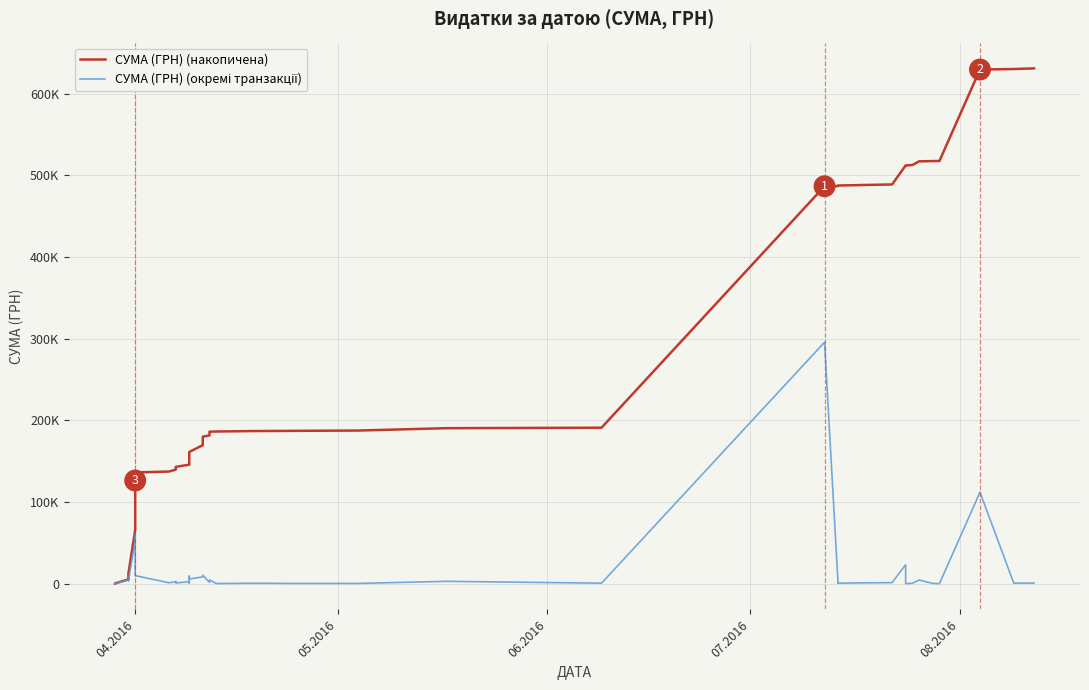

At how many categories does at least one series exceed 238407?

13